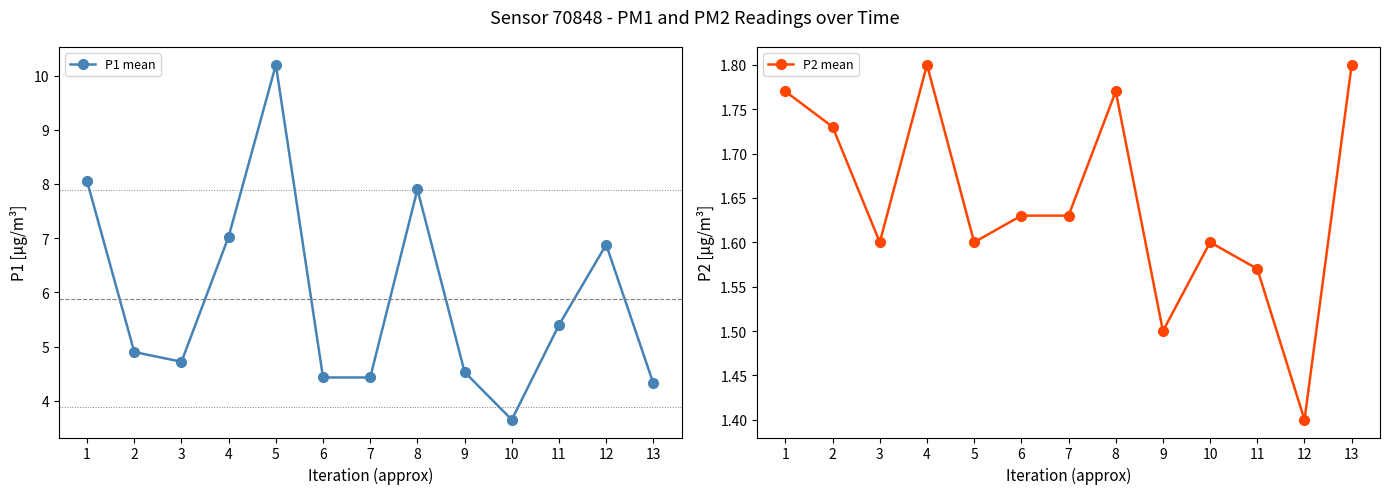

What is the value of the P2 mean point at the 5th from the left?

1.6